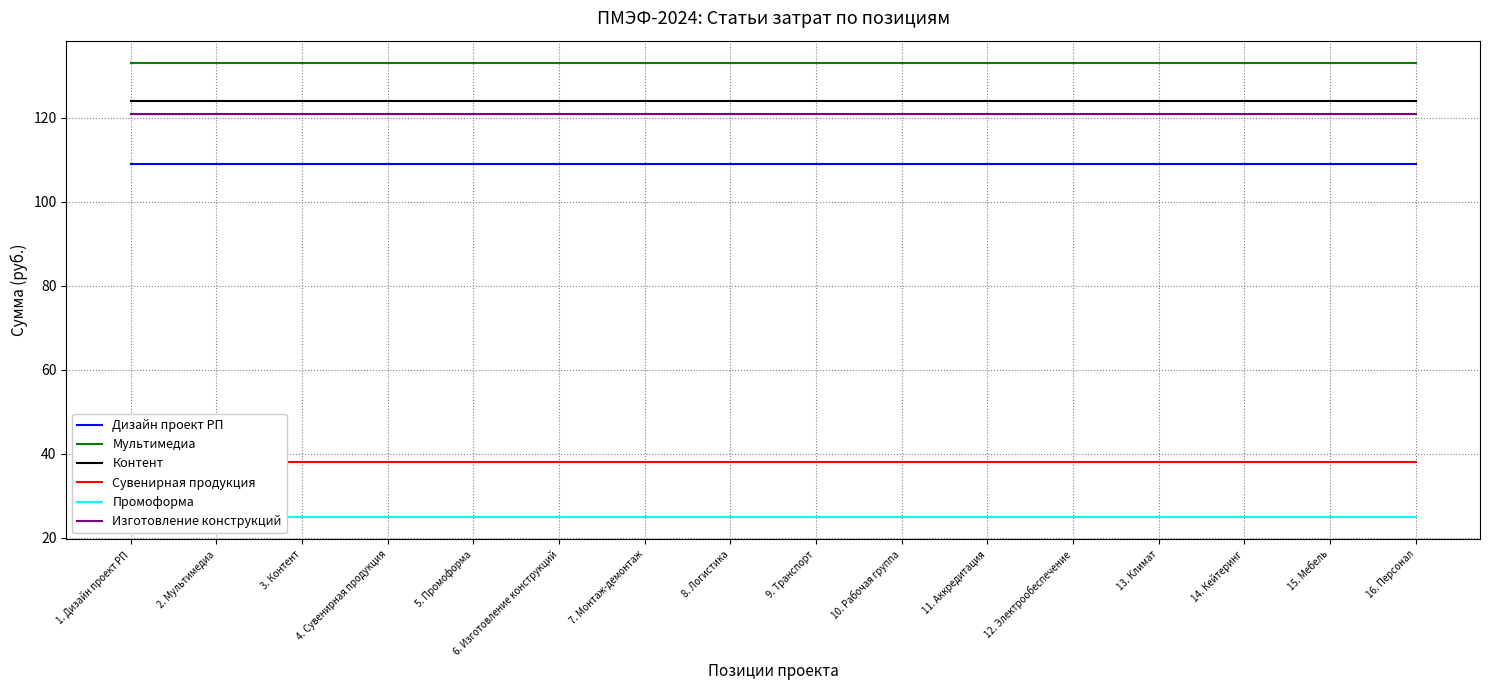

How many series are shown in this chart?

6